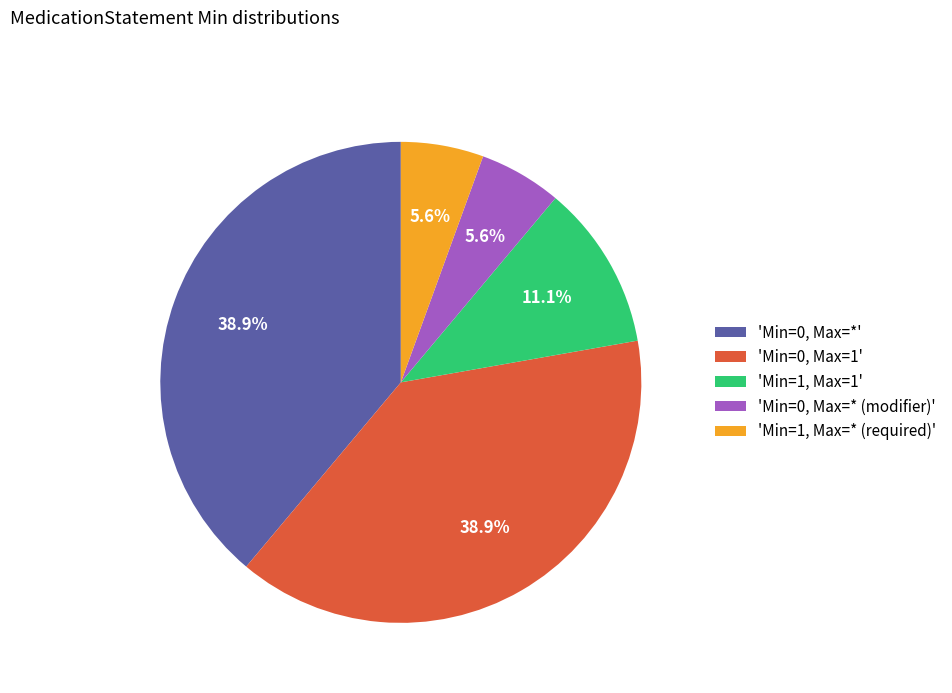

How many segments does this pie chart have?

5